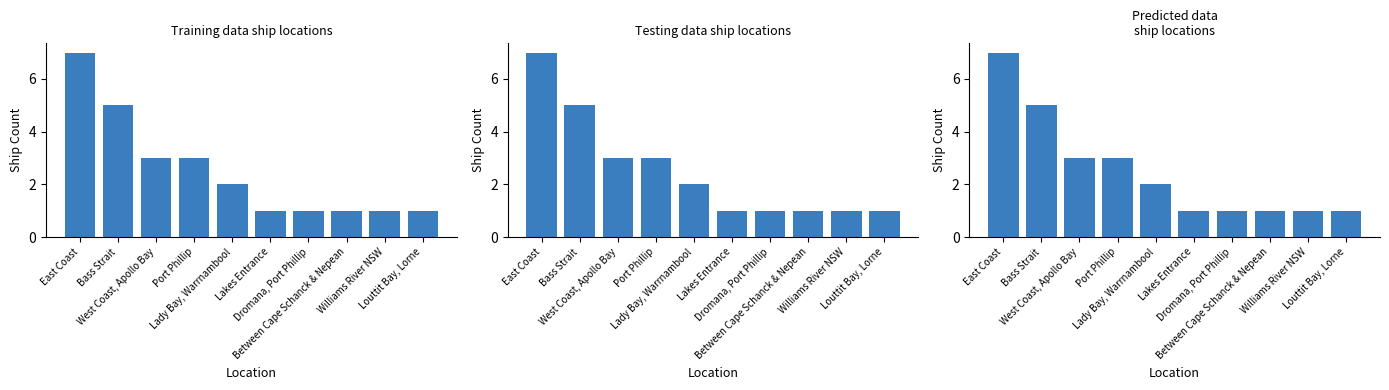

List the labels in order of value, largest first.

East Coast, Bass Strait, West Coast, Apollo Bay, Port Phillip, Lady Bay, Warrnambool, Lakes Entrance, Dromana, Port Phillip, Between Cape Schanck & Nepean, Williams River NSW, Louttit Bay, Lorne